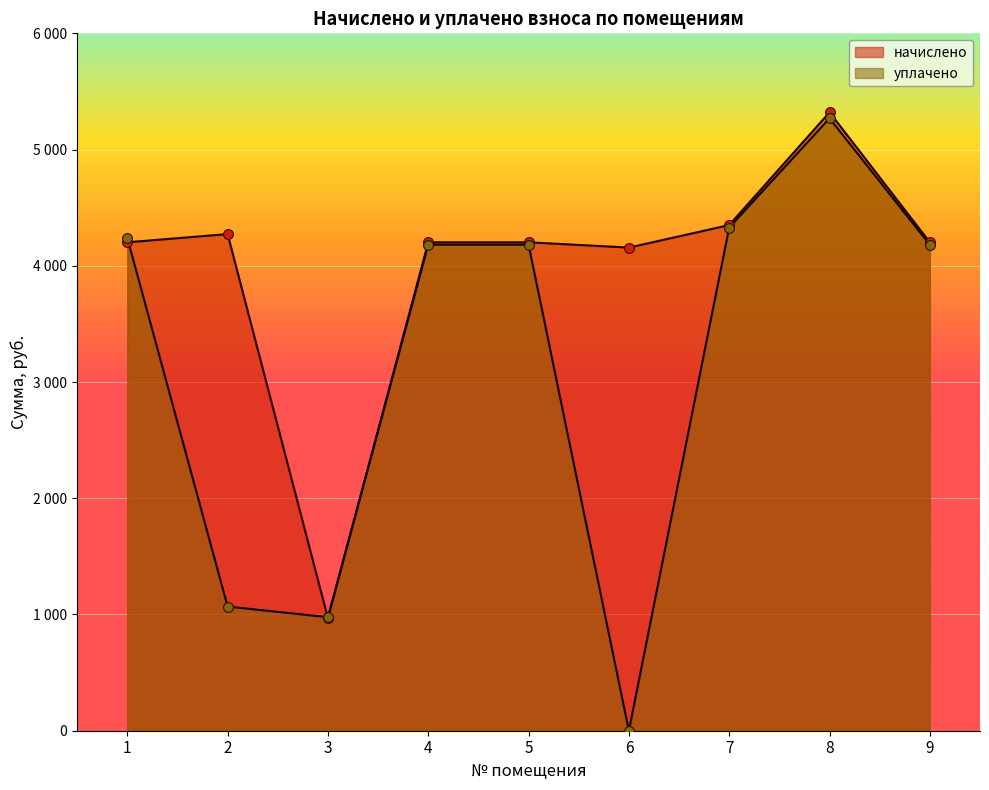

At which category is the sum across all series the highest?

8